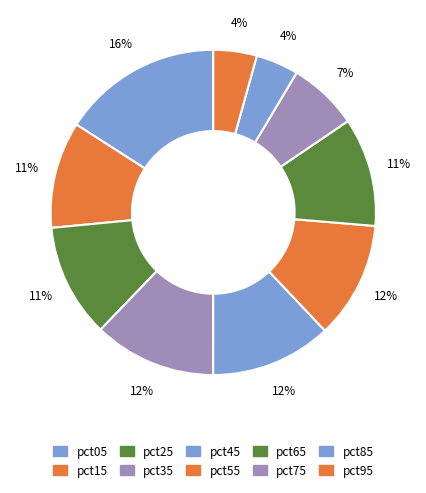

Which slice is the smallest?

pct85